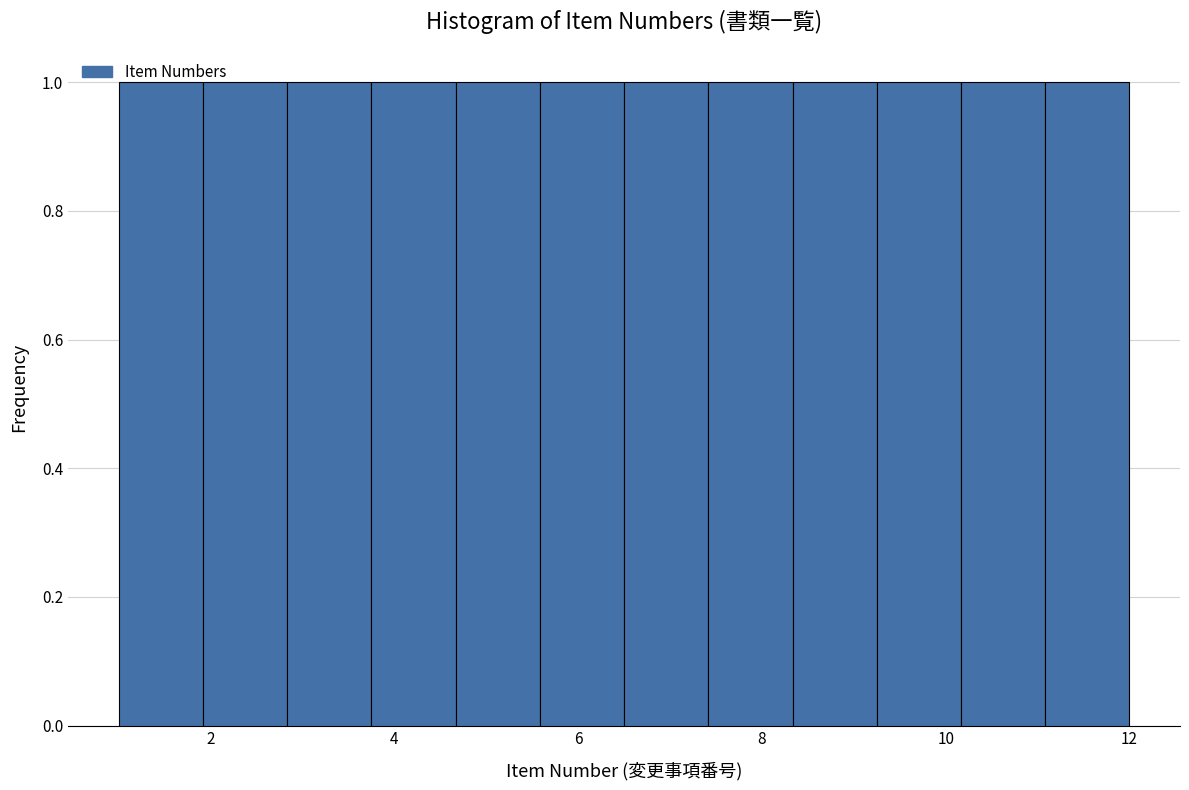

Reading left to right, transcribe this chart: for each bar, give the range it covers on the x-axis and its height. Neither the bar edges nor the heights are printed on the chart, so give them approximately, as read against the axes.

1.0 to 2.0: 1
2.0 to 2.8: 1
2.8 to 3.8: 1
3.8 to 4.6: 1
4.6 to 5.6: 1
5.6 to 6.6: 1
6.6 to 7.4: 1
7.4 to 8.4: 1
8.4 to 9.2: 1
9.2 to 10.2: 1
10.2 to 11.0: 1
11.0 to 12.0: 1